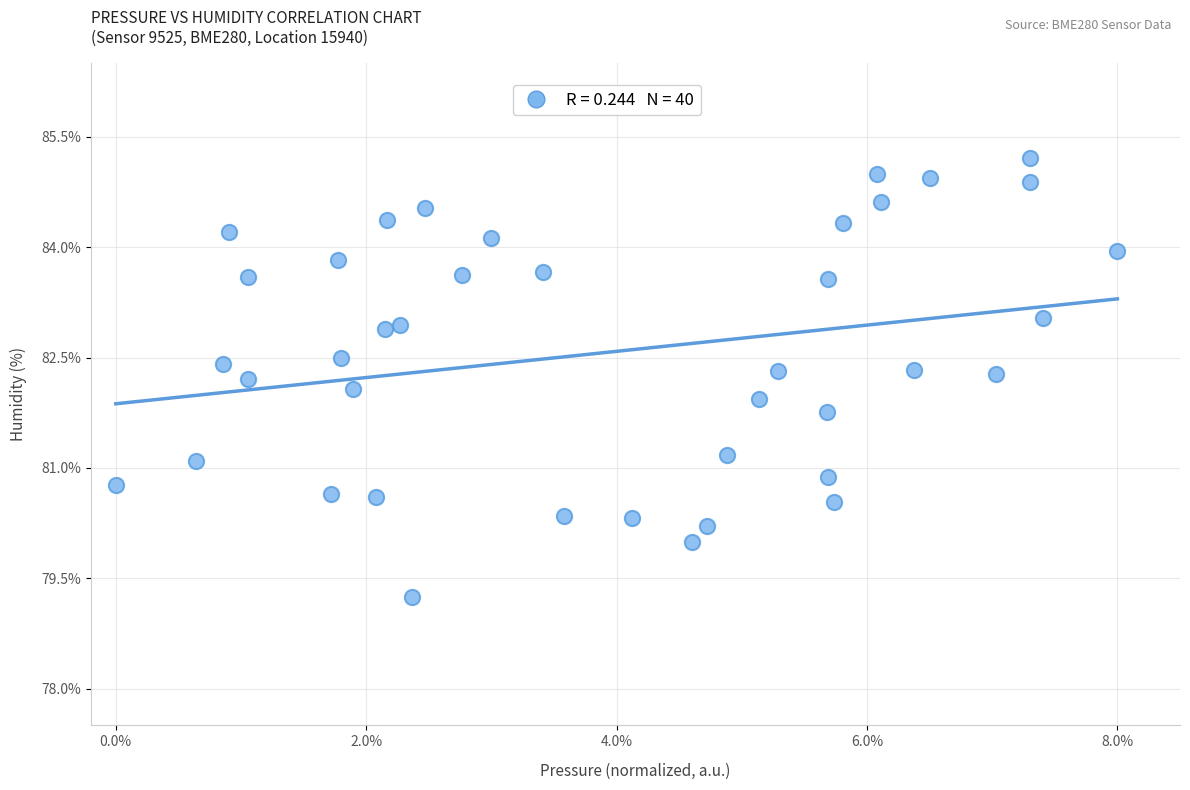

What is the range of Y values (max minus min)?

6.0